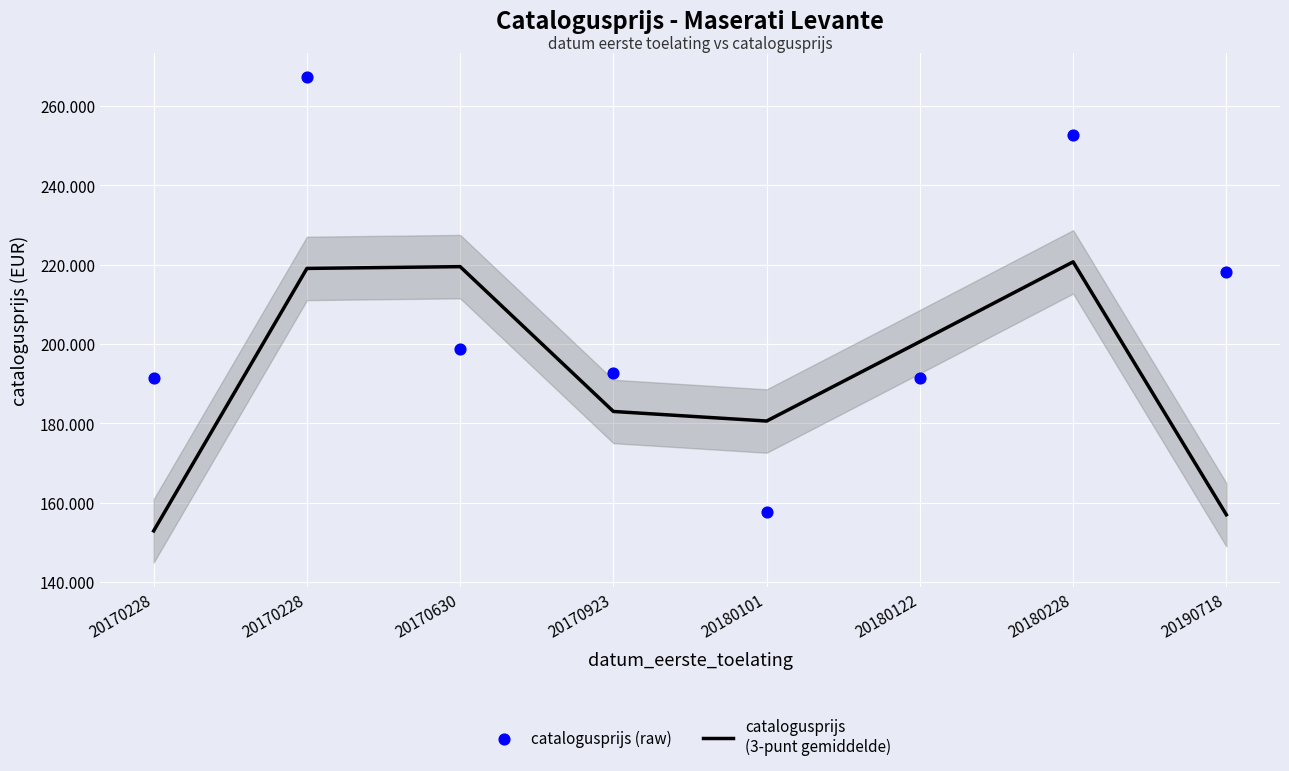

Which series has the largest total across all categories?

catalogusprijs (raw)